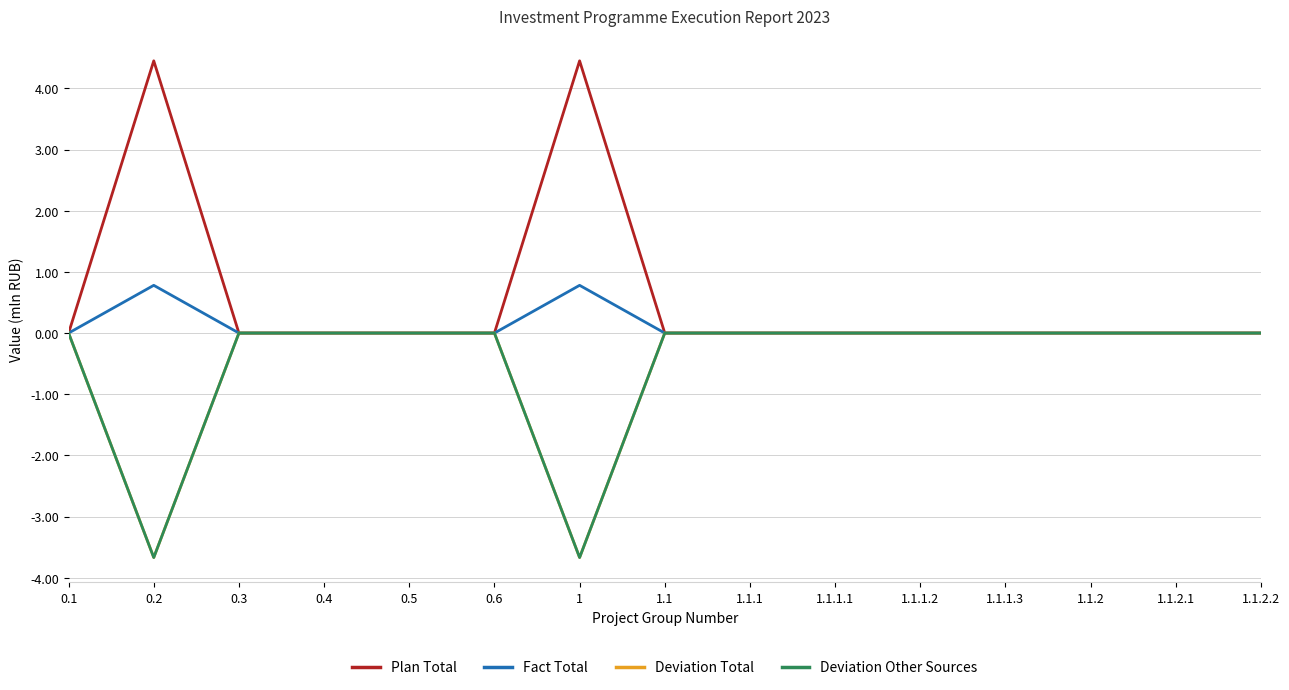

Does the chart have visible grid lines?

Yes